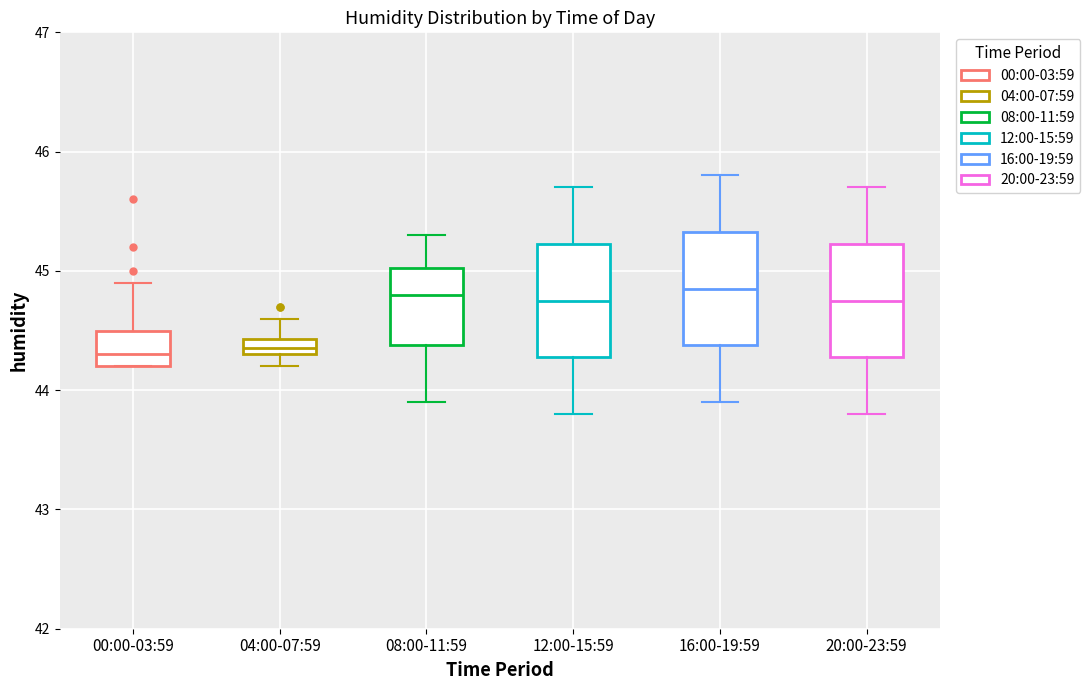

Where does the upper whisker of the box for 16:00-19:59 end on the y-axis? The values are not printed on the chart, so give them approximately, as read against the axis.

45.8